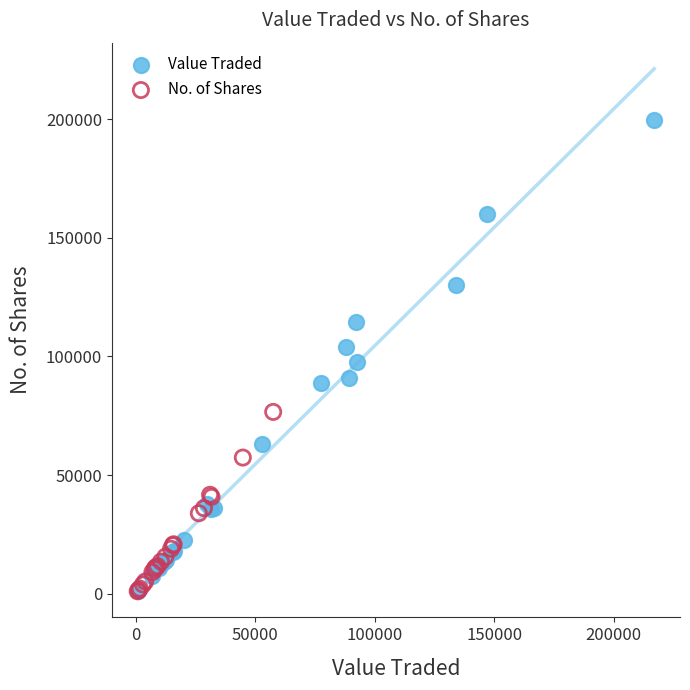

Which series reaches the maximum Y coordinate?

Value Traded